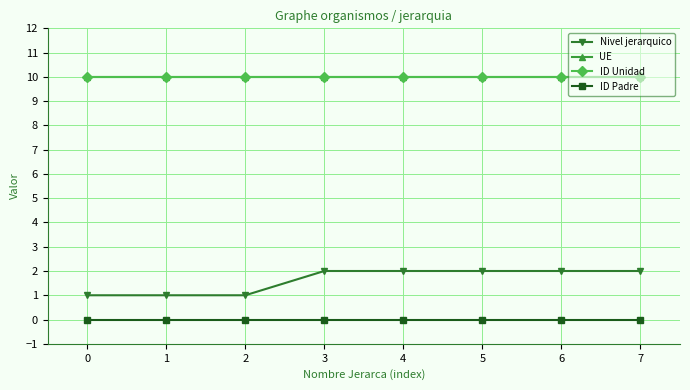

Reading left to right, list all the values displayed in this chart.

Nivel jerarquico: 0=1	1=1	2=1	3=2	4=2	5=2	6=2	7=2
UE: 0=10	1=10	2=10	3=10	4=10	5=10	6=10	7=10
ID Unidad: 0=10	1=10	2=10	3=10	4=10	5=10	6=10	7=10
ID Padre: 0=0	1=0	2=0	3=0	4=0	5=0	6=0	7=0